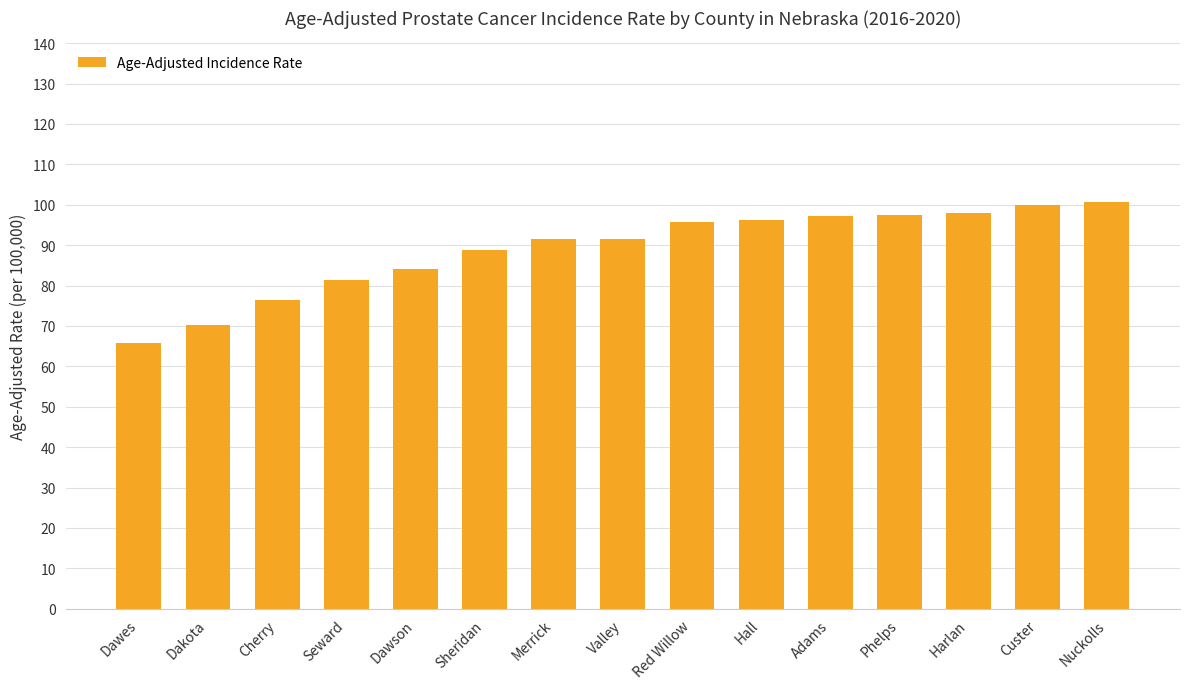

Are the bars horizontal?

No